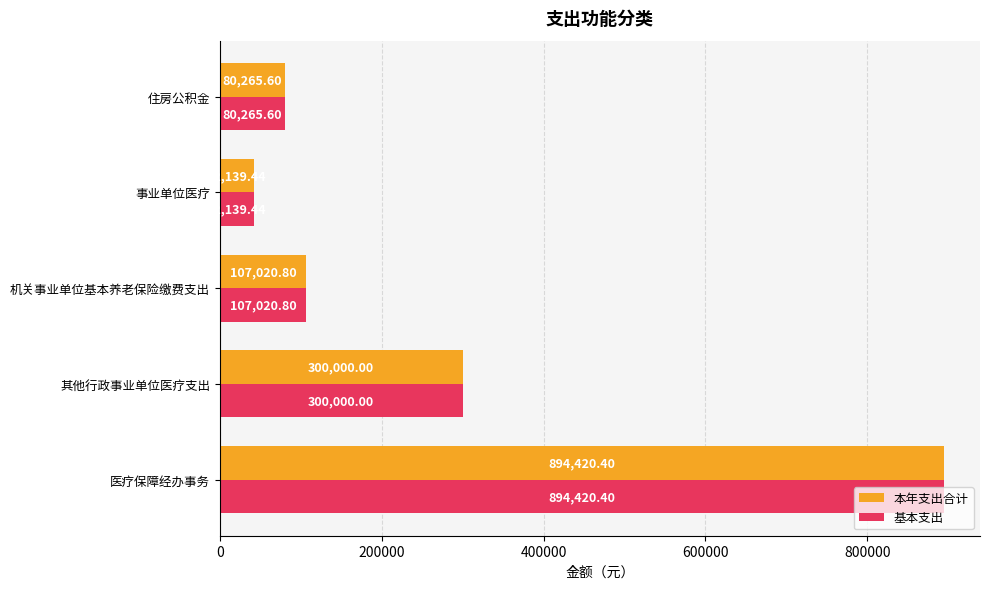

What is the average value of the 本年支出合计 series?

284769.2